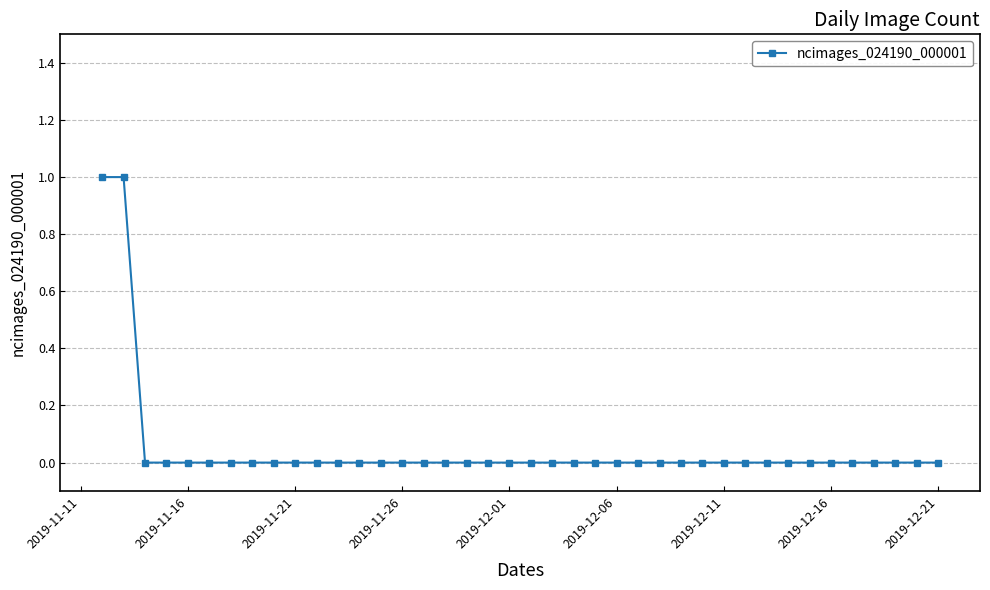

True or false: the data has more than 2 interior local peaks.

False